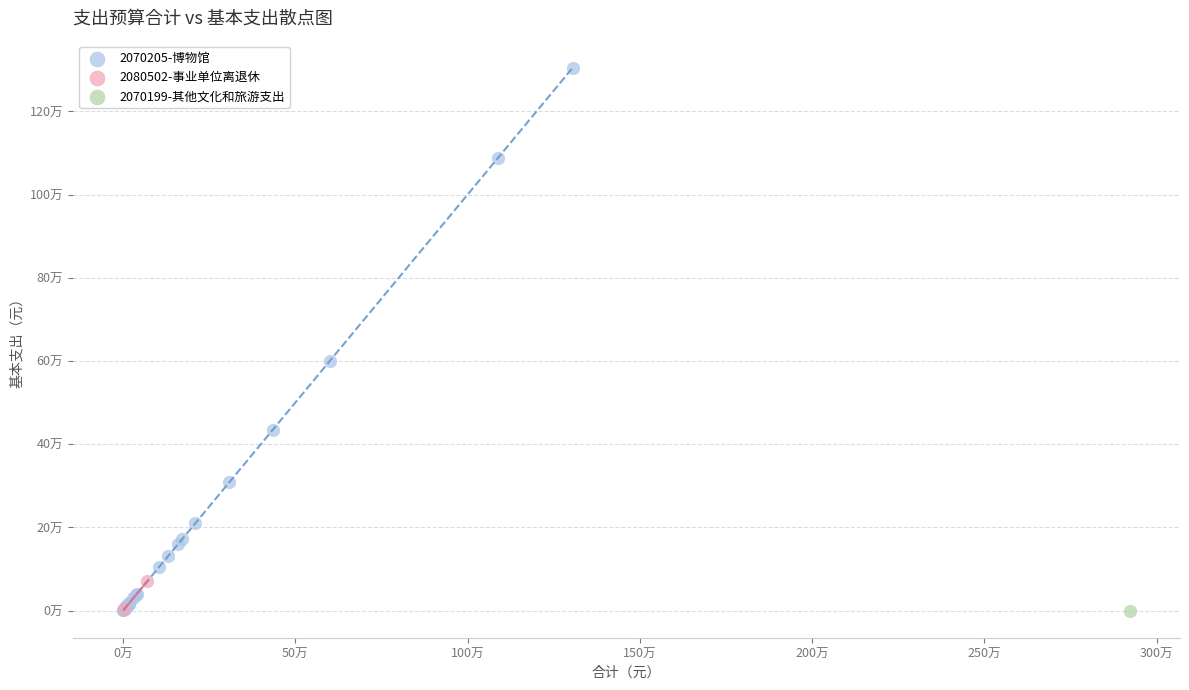

What are all the series names shown in the legend?

2070205-博物馆, 2080502-事业单位离退休, 2070199-其他文化和旅游支出